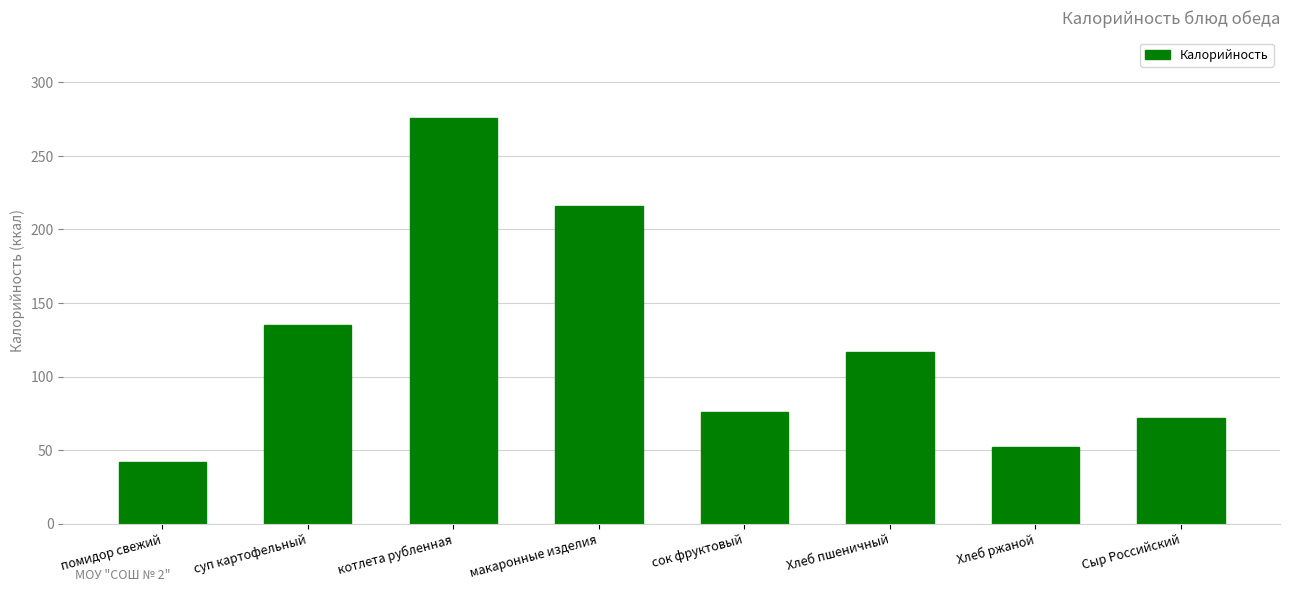

How many distinct data groups are displayed?

1